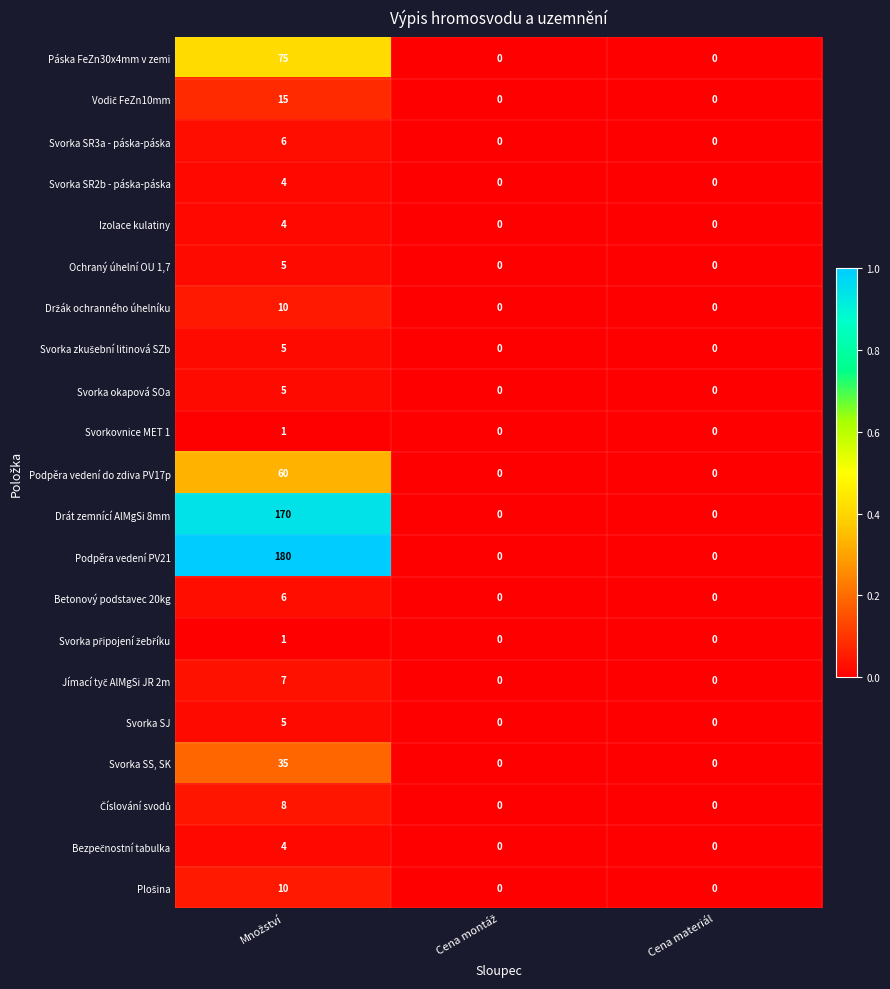

What is the sum of all Podpěra vedení PV21 values?

180